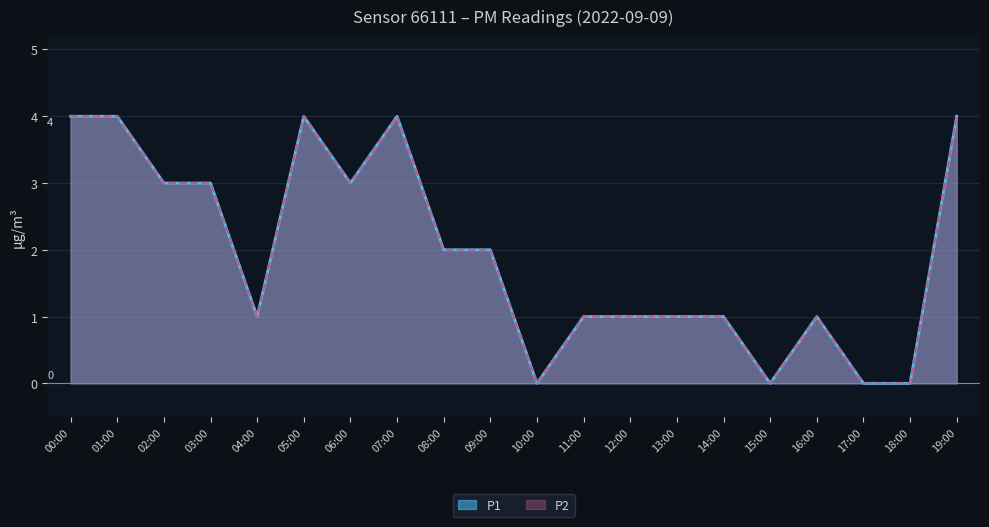

In P1, how many points are higher than both neighbors (excluding endpoints)?

3